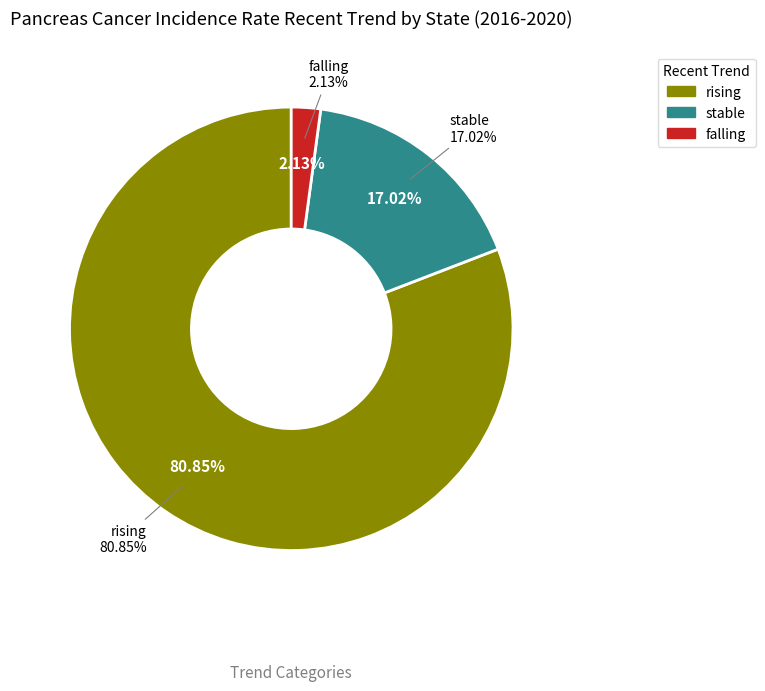

True or false: falling accounts for 1% of the total.

False